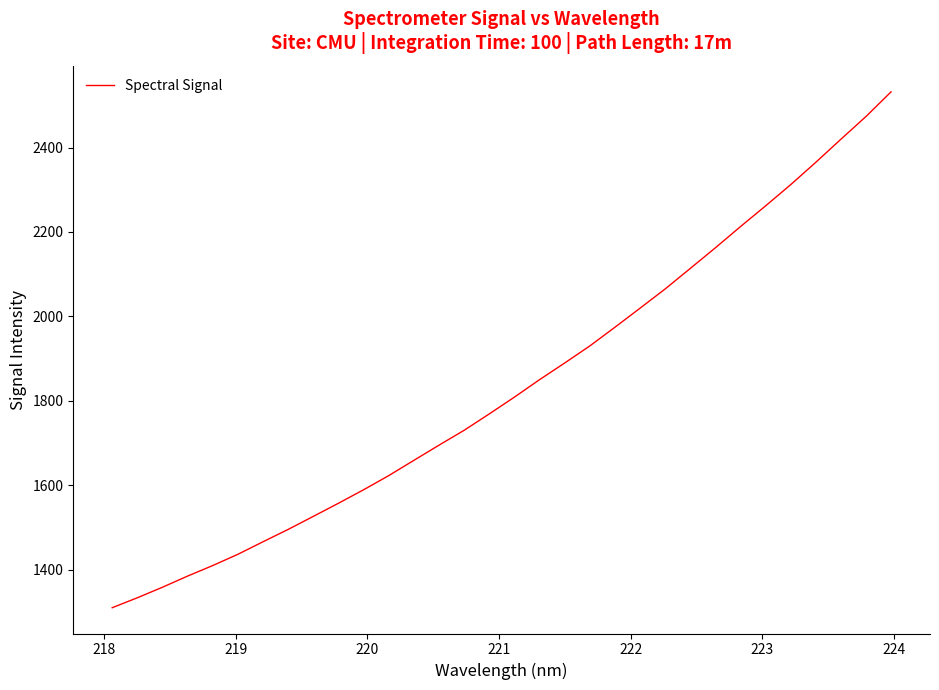

What is the minimum value shown in the chart?

1310.1